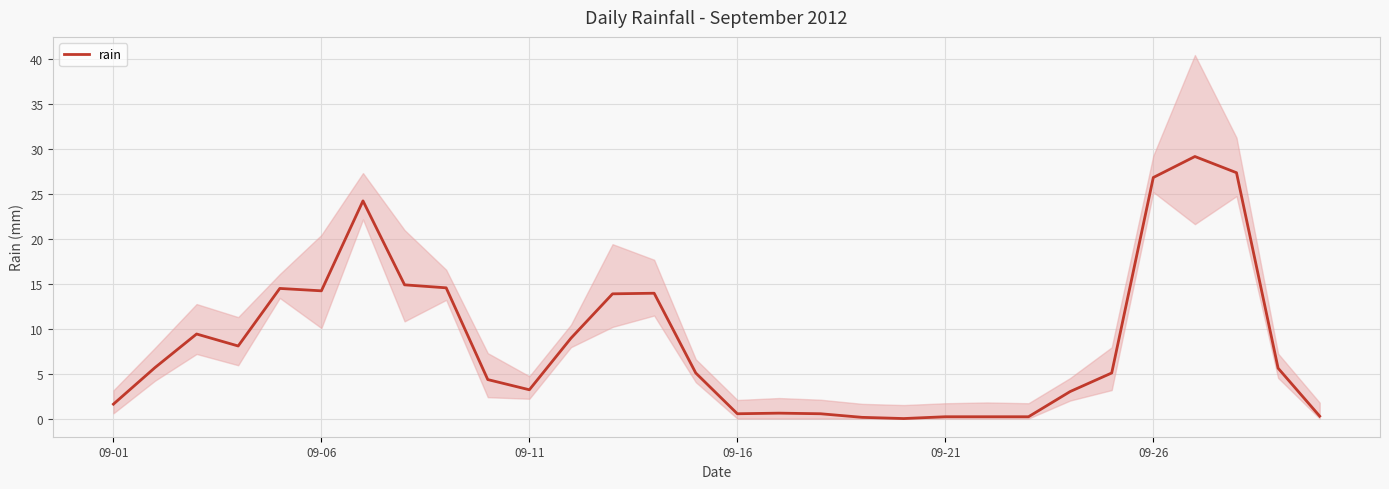

How many values are below 5?

13